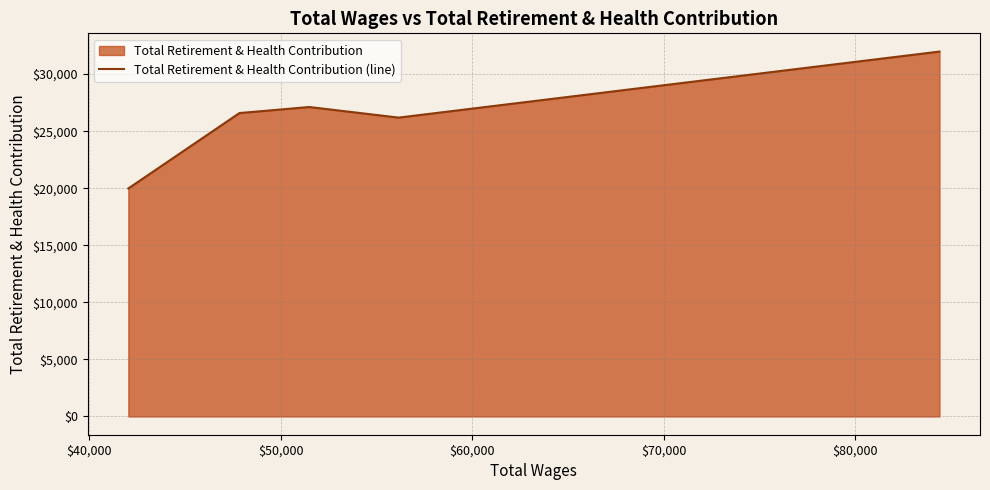

What is the average value?

26368